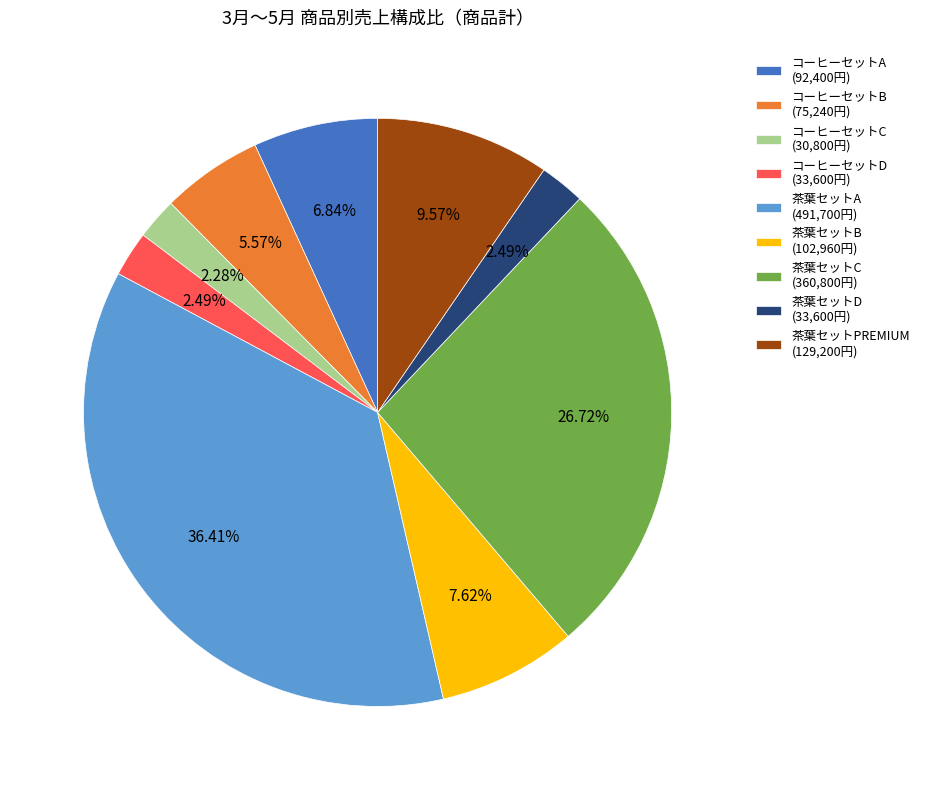

Is 茶葉セットB (102,960円) the majority of the pie?

No